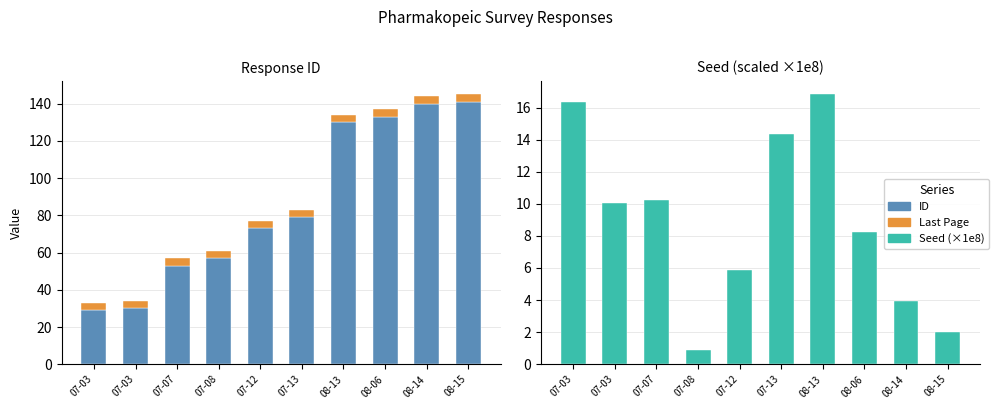

At which category does the chart reach its peak across all series?

08-15